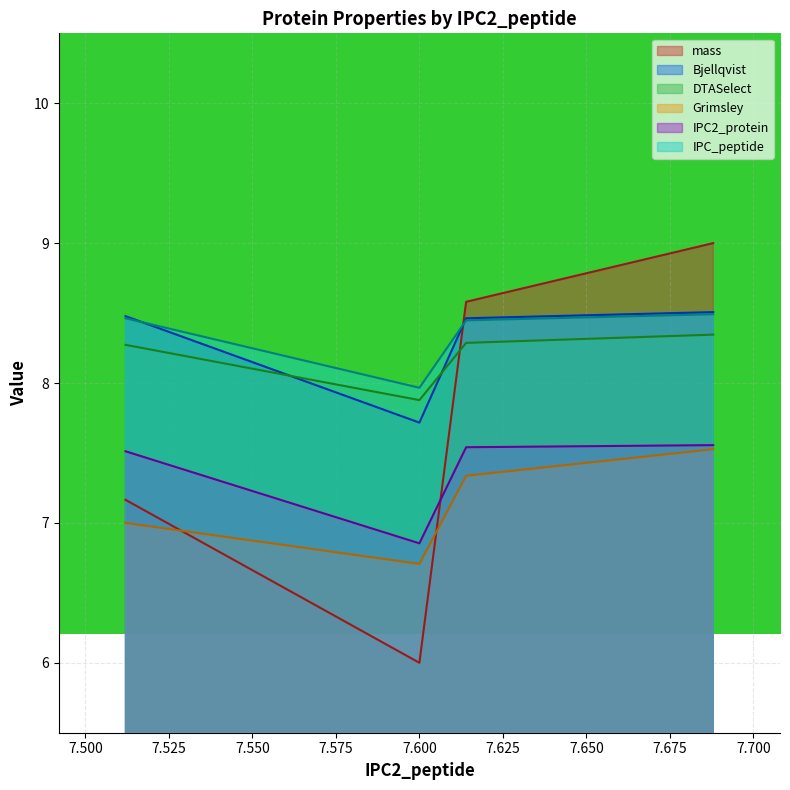

True or false: Grimsley and IPC2_protein cross at least once.

False